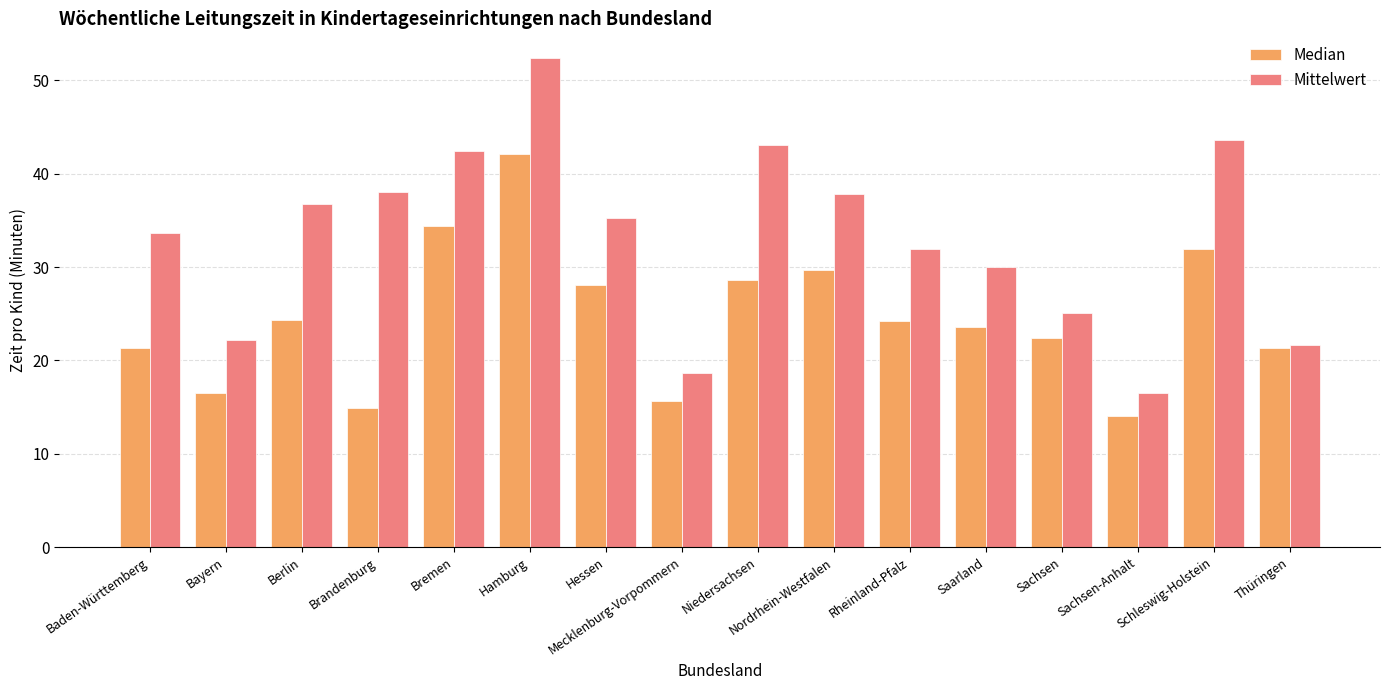

What is the label of the 12th bar from the left?

Saarland